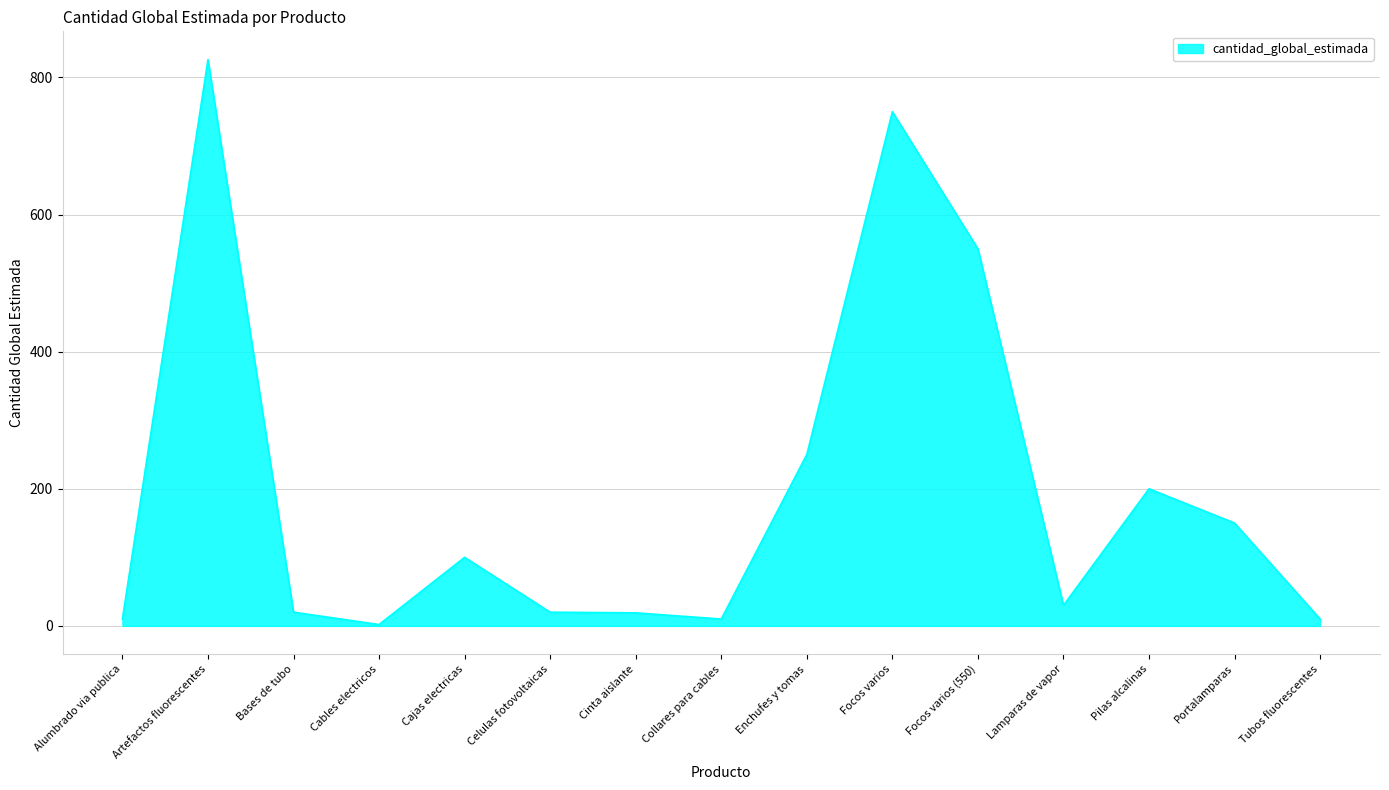

True or false: the data shows 19 at Cinta aislante.

True